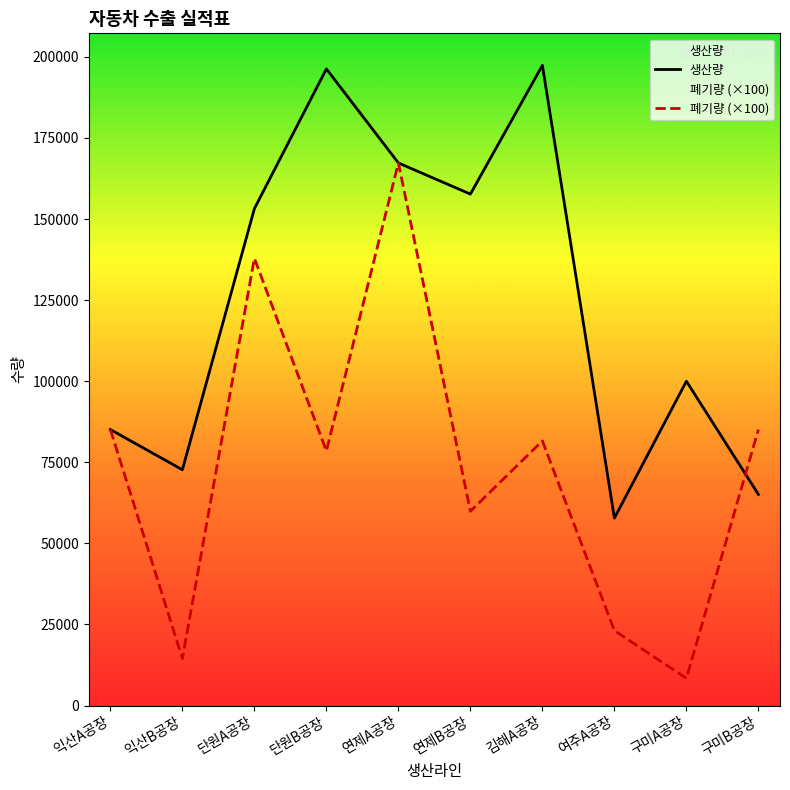

Is this an area chart (filled region under the line)?

No